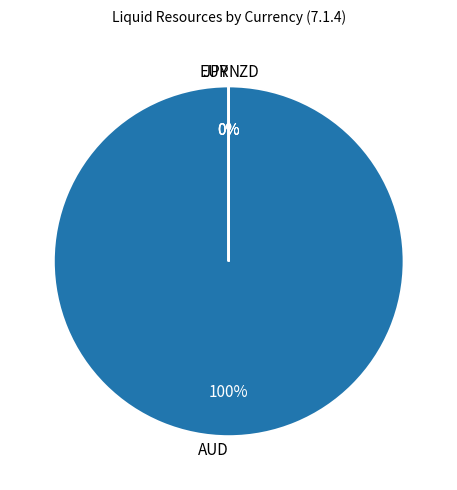

Which category has the biggest portion of the pie?

AUD